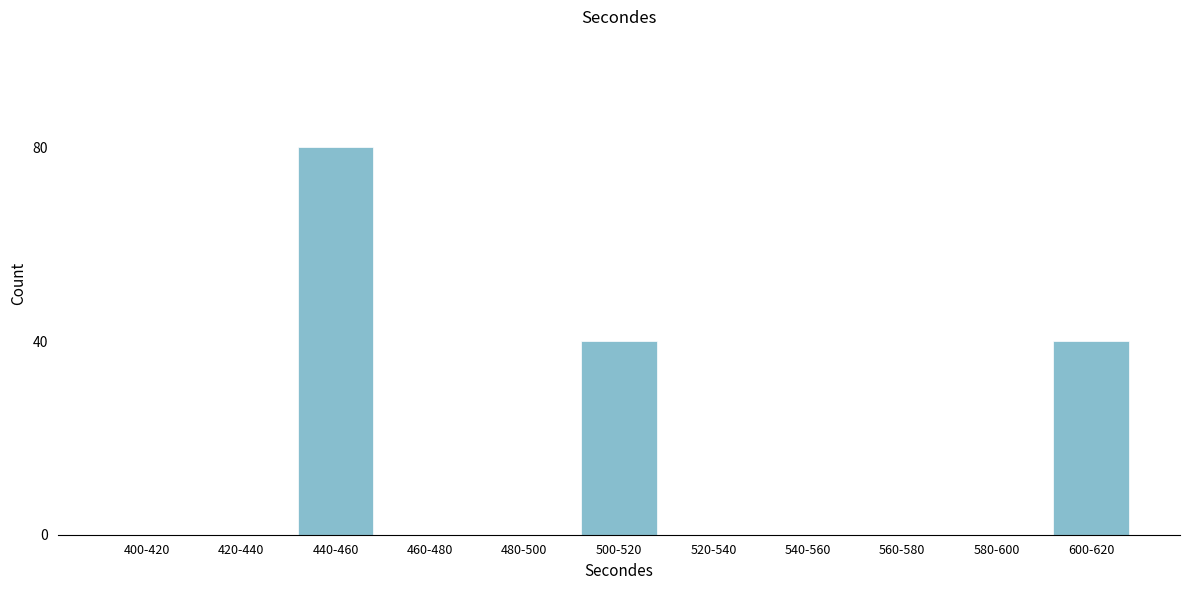

Reading left to right, what are all the values shown in this chart?

400-420=0	420-440=0	440-460=80	460-480=0	480-500=0	500-520=40	520-540=0	540-560=0	560-580=0	580-600=0	600-620=40